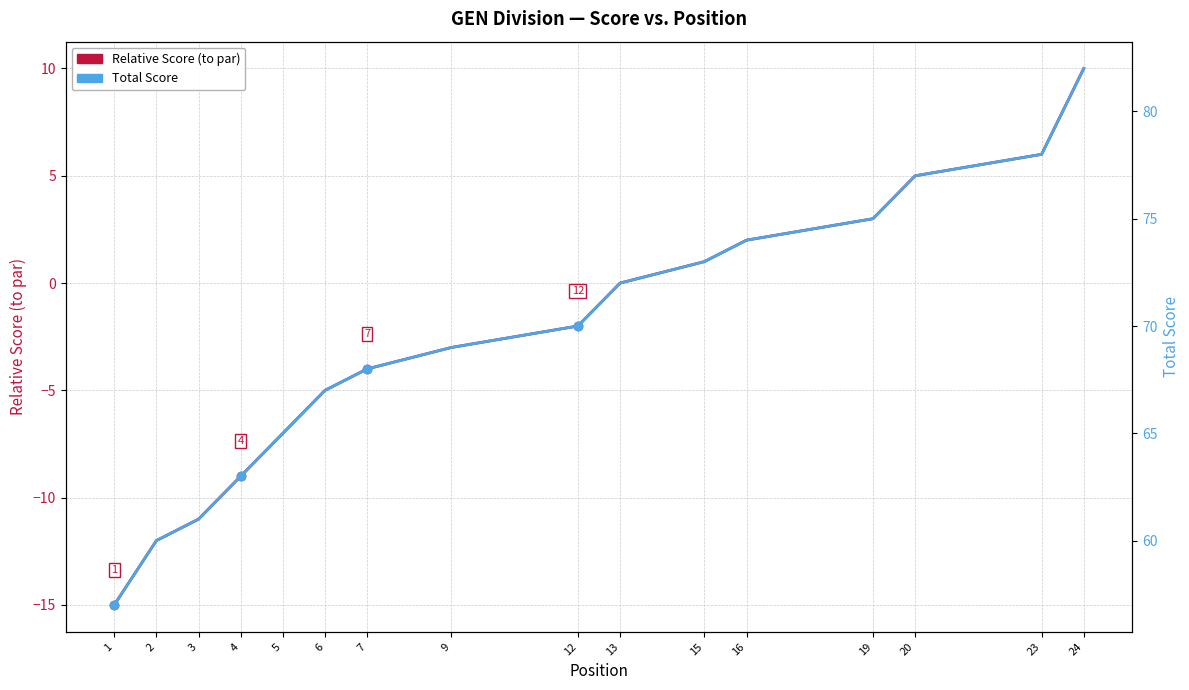

At 9, list the series in order from largest to smallest.

Total Score, Relative Score (to par)